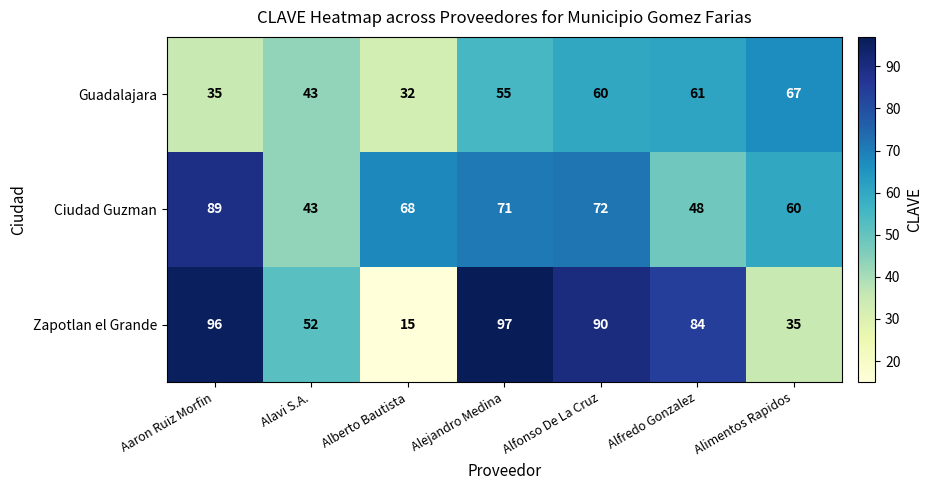

Reading left to right, what are all the values shown in this chart?

Guadalajara: 35	43	32	55	60	61	67
Ciudad Guzman: 89	43	68	71	72	48	60
Zapotlan el Grande: 96	52	15	97	90	84	35